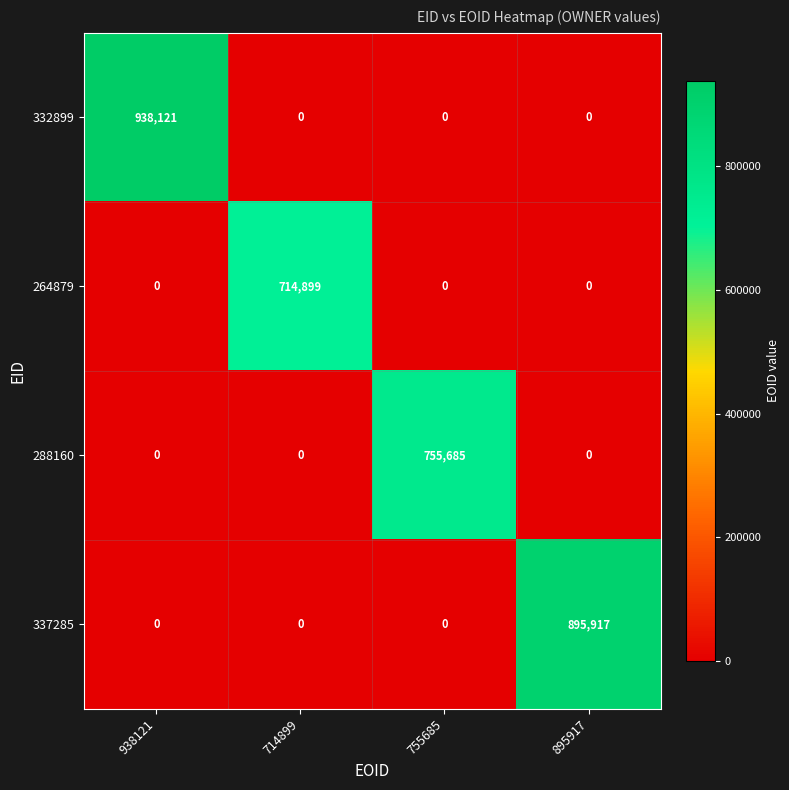

Which series has the largest total across all categories?

332899